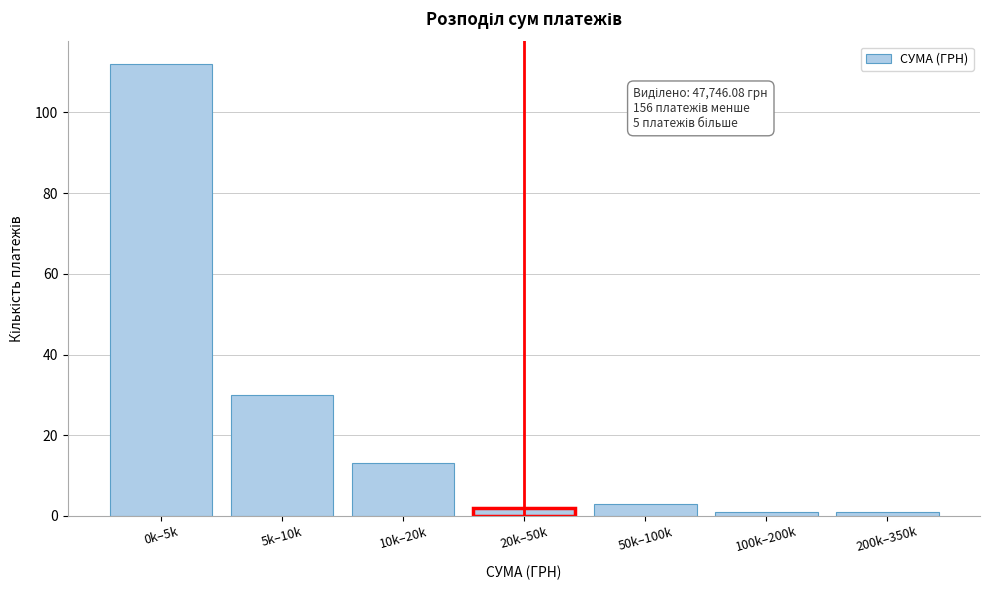

Reading right to left, list all the values displayed in this chart.

200k–350k=1	100k–200k=1	50k–100k=3	20k–50k=2	10k–20k=13	5k–10k=30	0k–5k=112